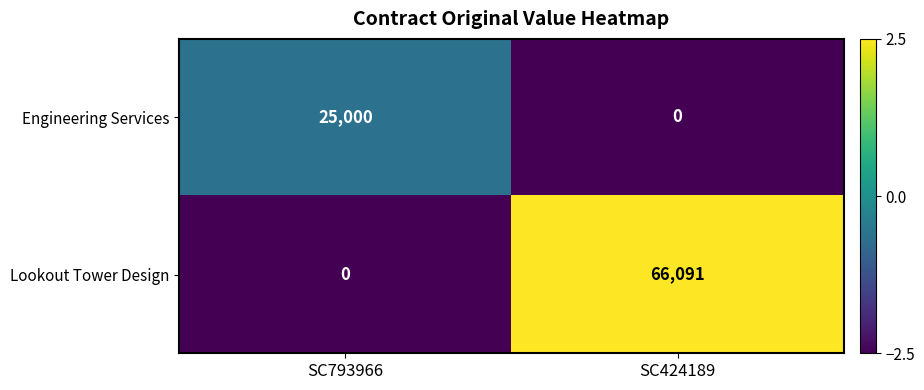

Which series has the largest range (max minus min)?

Lookout Tower Design